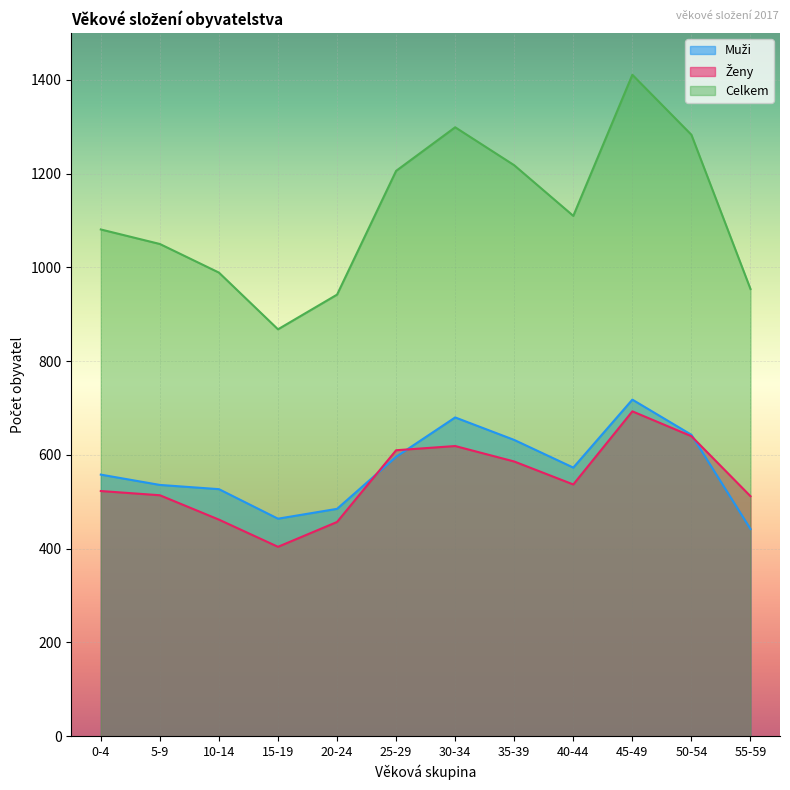

Does the chart display data point markers on the line(s)?

No